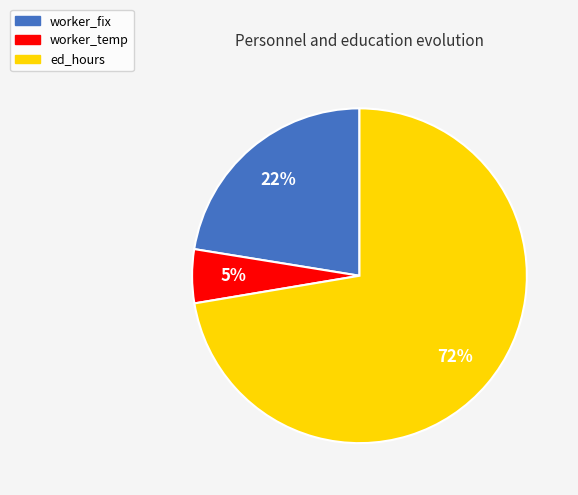

Which category has the biggest portion of the pie?

ed_hours